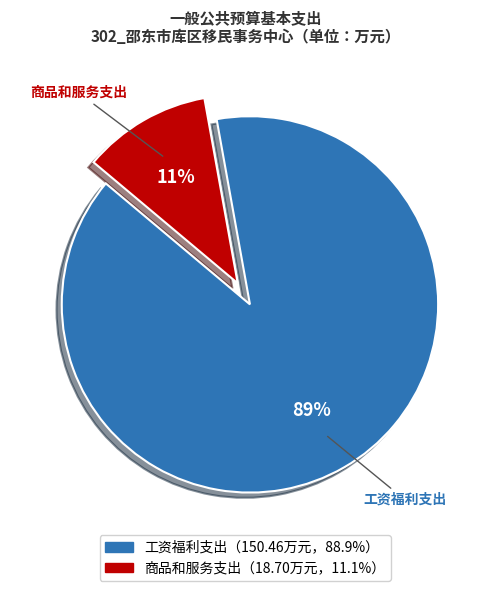

To the nearest percent, what is the average slice percentage?

50%